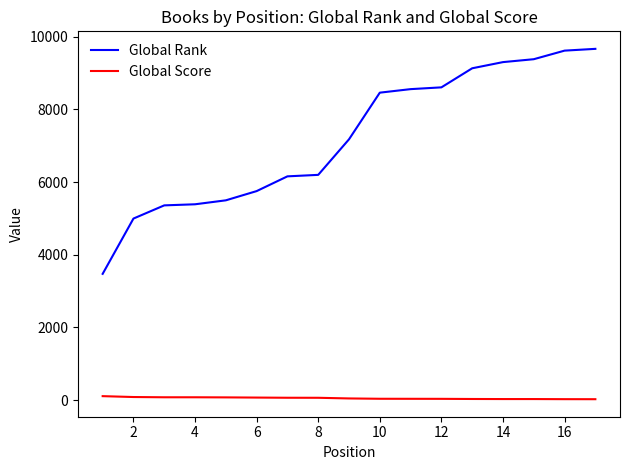

How many lines are shown in the chart?

2